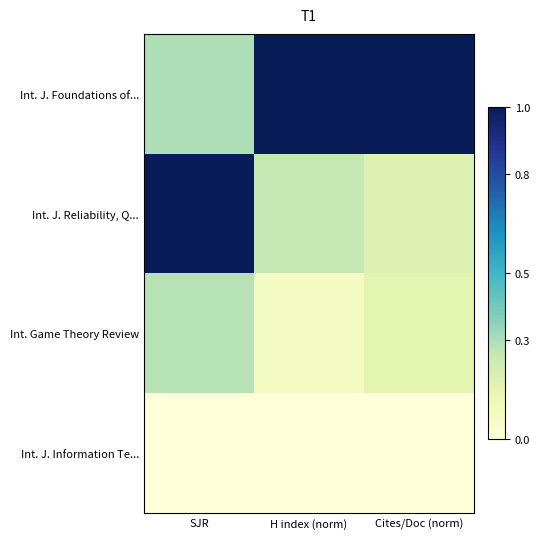

At which category is the sum across all series the highest?

SJR